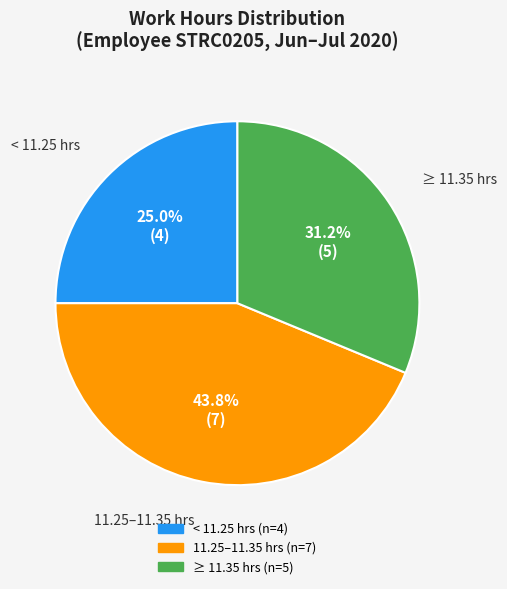

Is there a majority slice in this chart?

No